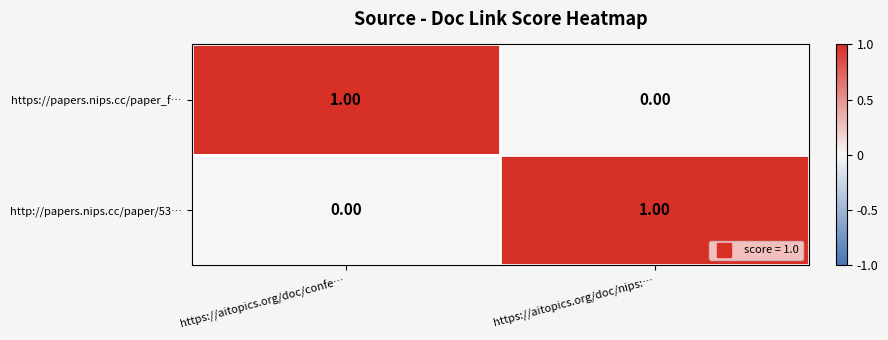

Where is http://papers.nips.cc/paper/53… nearest to the value 0?

https://aitopics.org/doc/confe…